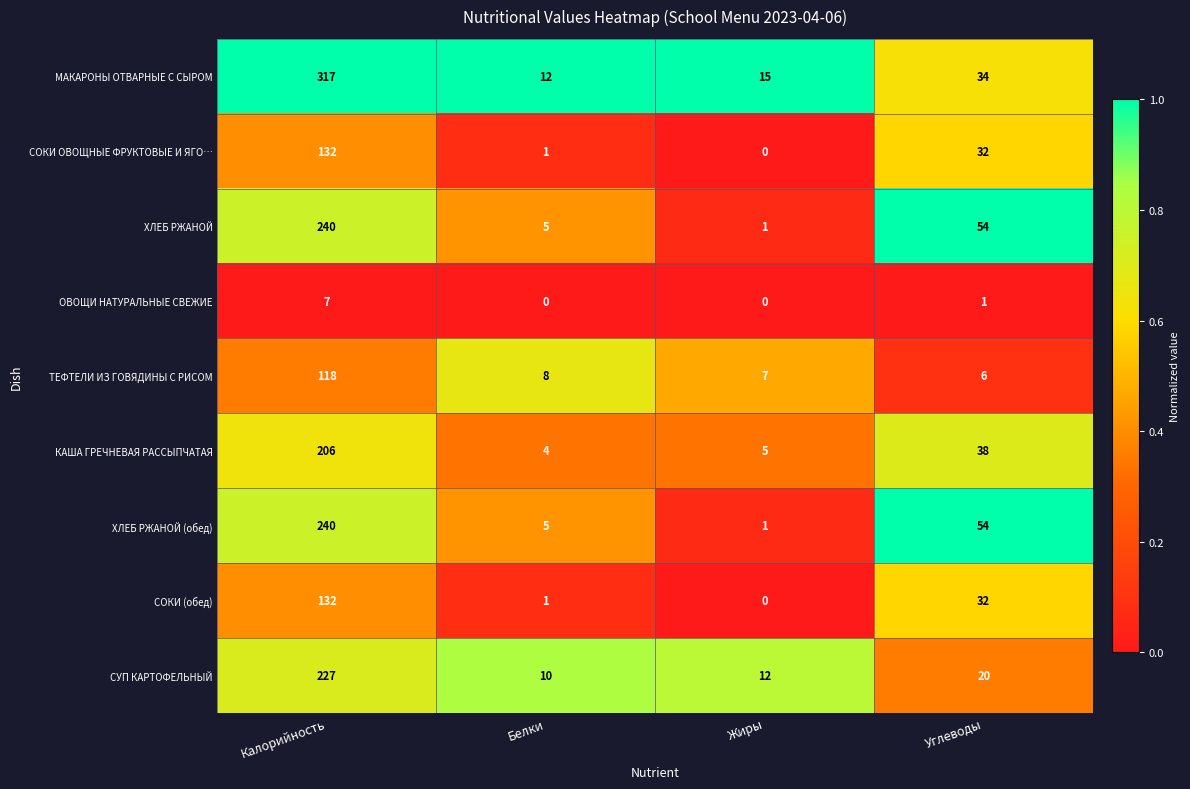

At which label does СОКИ ОВОЩНЫЕ ФРУКТОВЫЕ И ЯГО… first exceed 32?

Калорийность